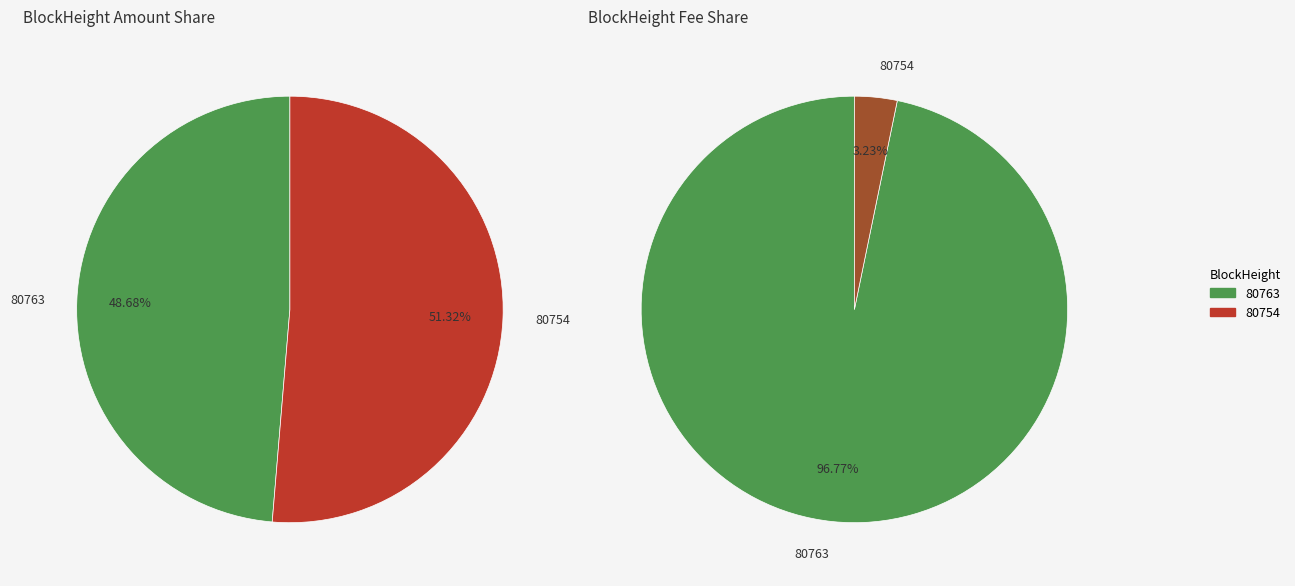

What is the change in value from 80763 to 80754?

+2716